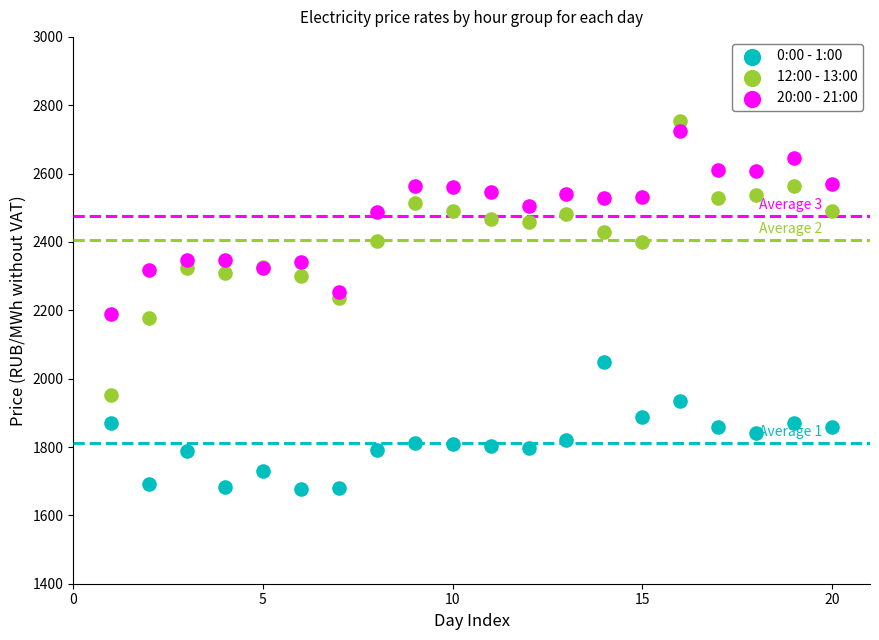

Which series reaches the minimum Y coordinate?

0:00 - 1:00